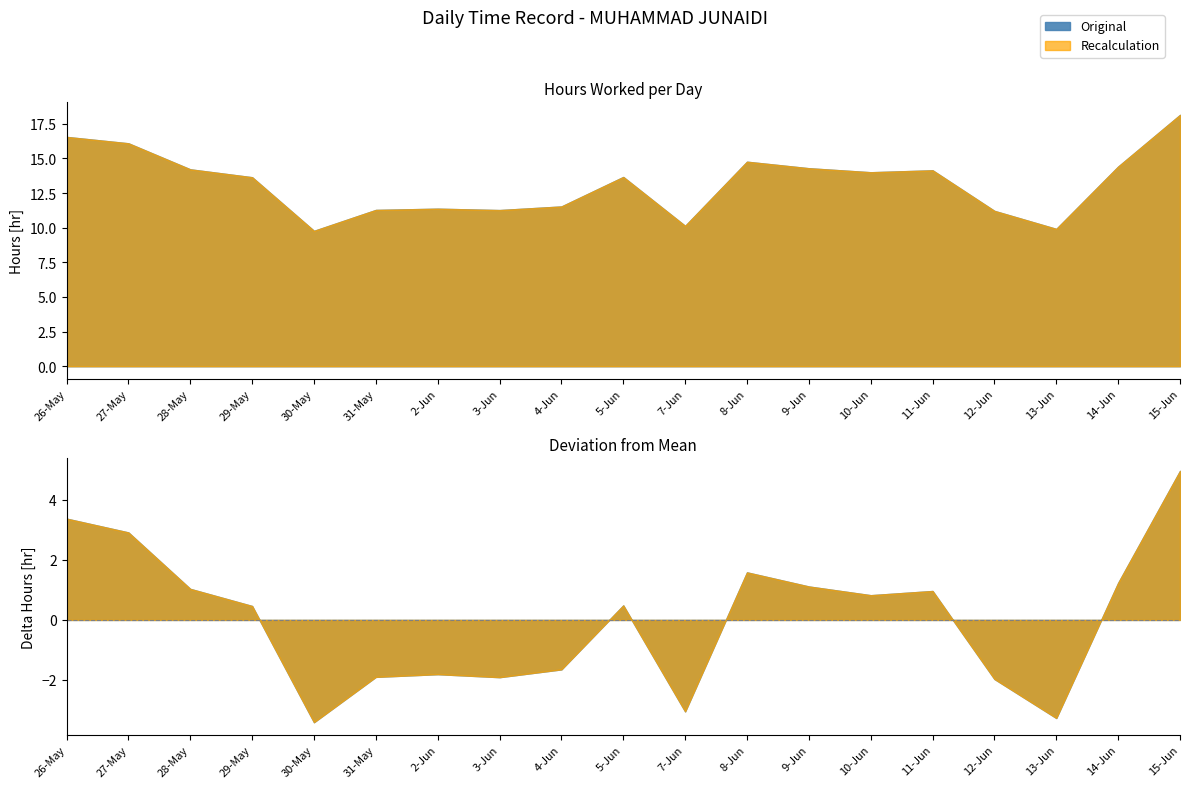

What is the label of the 18th point from the left?

14-Jun